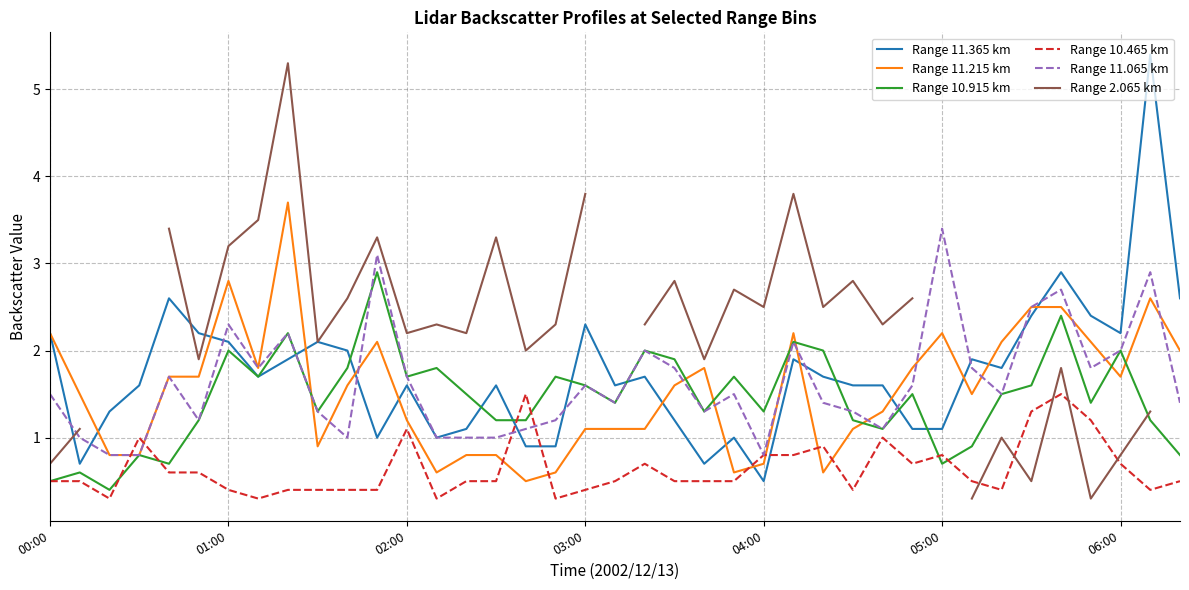

What is the lowest value of the Range 10.465 km series?

0.3